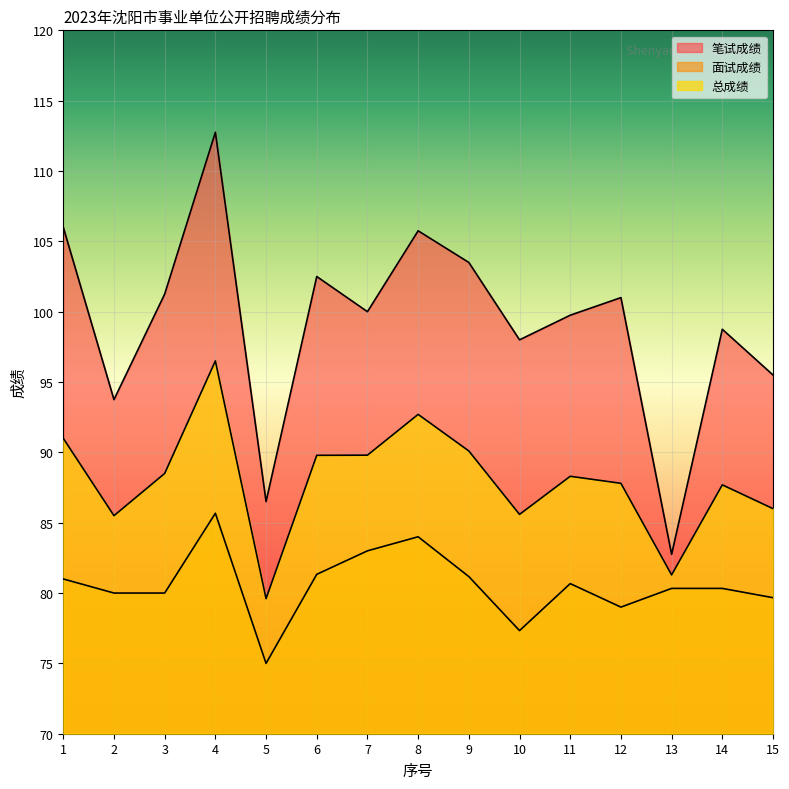

What are all the series names shown in the legend?

笔试成绩, 面试成绩, 总成绩